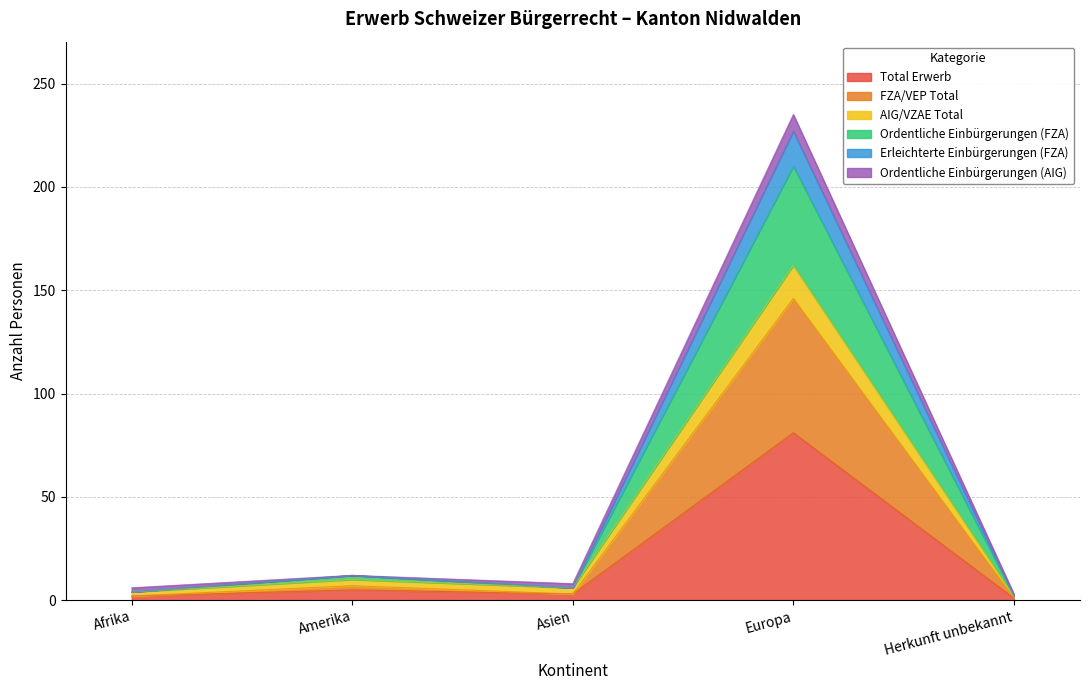

What is the maximum value for Total Erwerb?

81